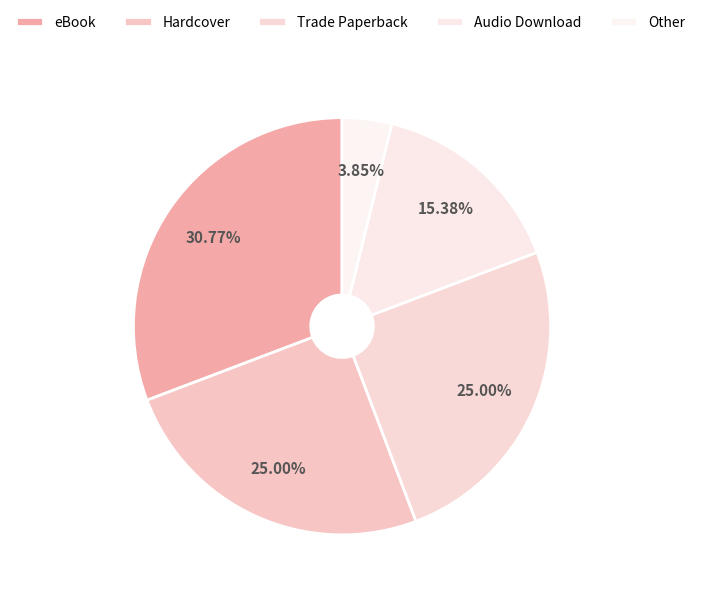

To the nearest percent, what is the difference between the largest and smallest slice percentages?

27%